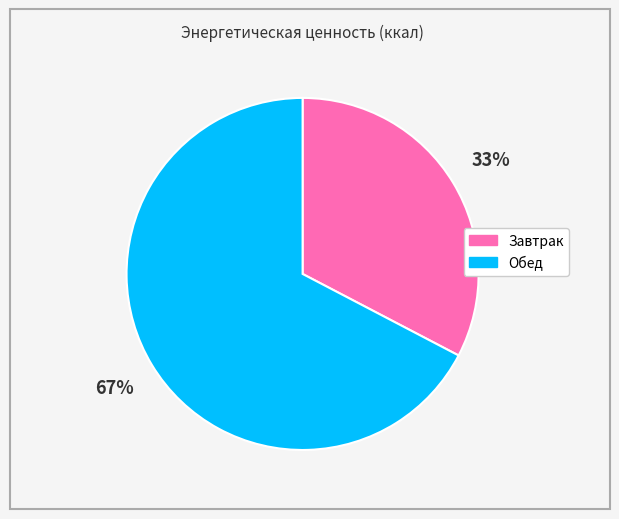

To the nearest percent, what percentage of the pie is Обед?

67%